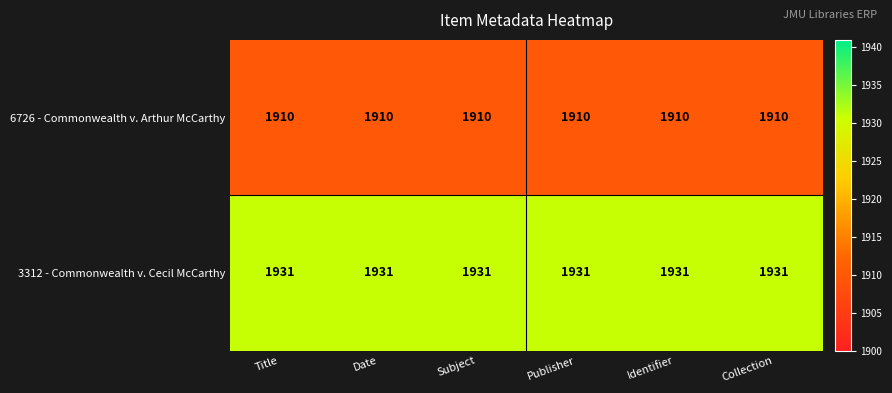

What is the difference between the highest and lowest values at Date?

21